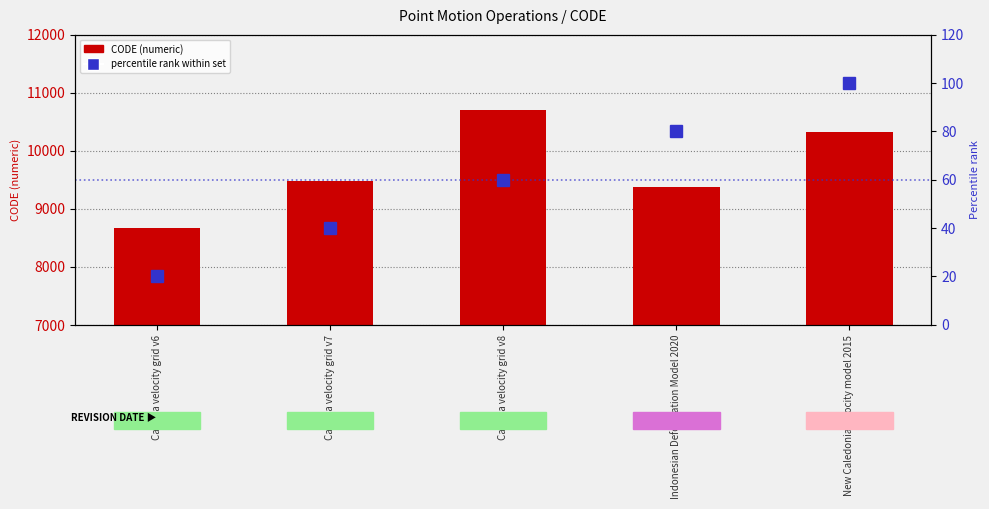

Rank the categories by CODE value from lowest to highest.

Canada velocity grid v6, Indonesian Deformation Model 2020, Canada velocity grid v7, New Caledonia velocity model 2015, Canada velocity grid v8